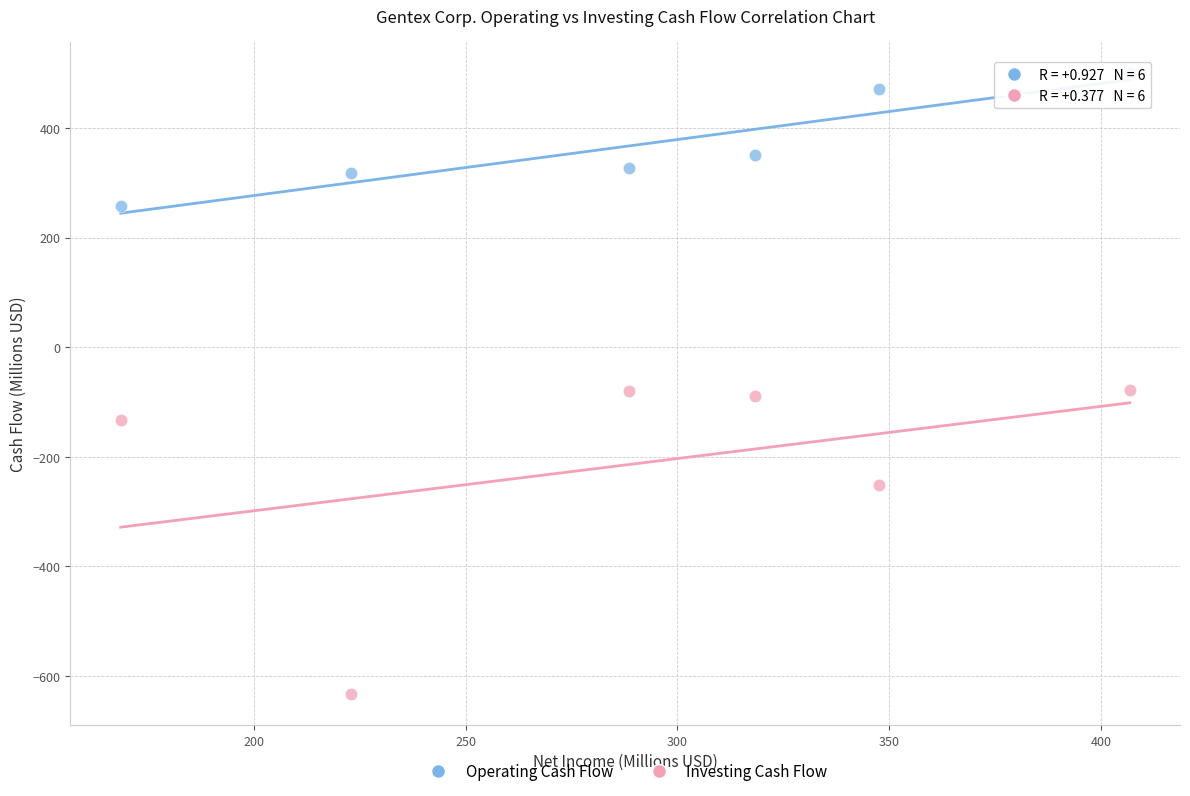

Which series contains the lowest Y value?

Investing Cash Flow